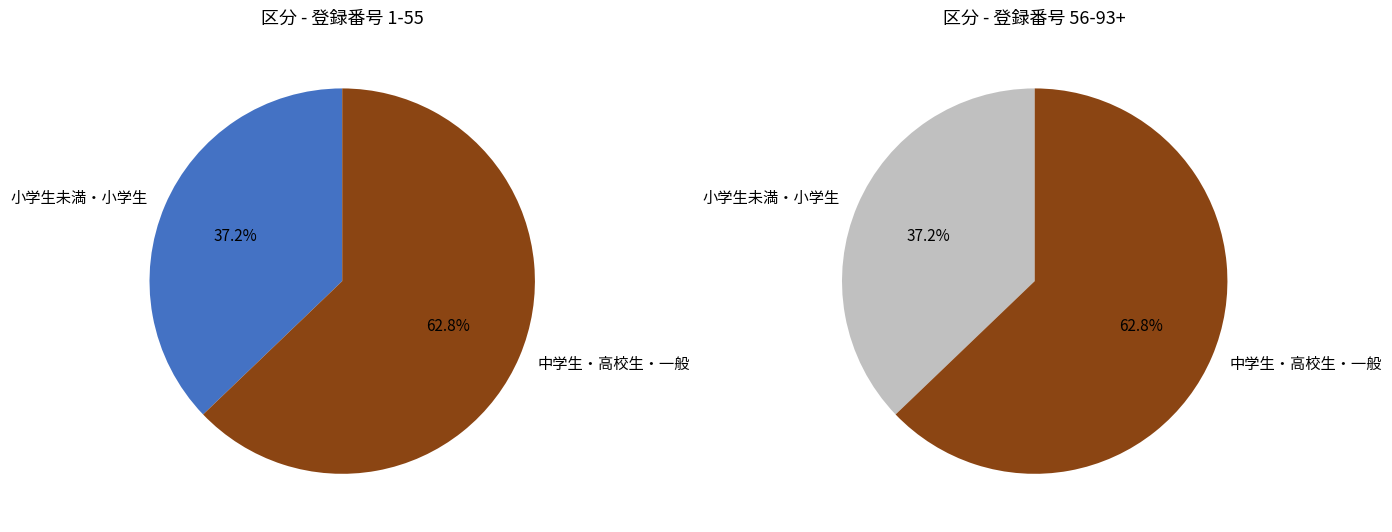

To the nearest percent, what is the combined percentage of 中学生・高校生・一般 and 小学生未満・小学生?

100%